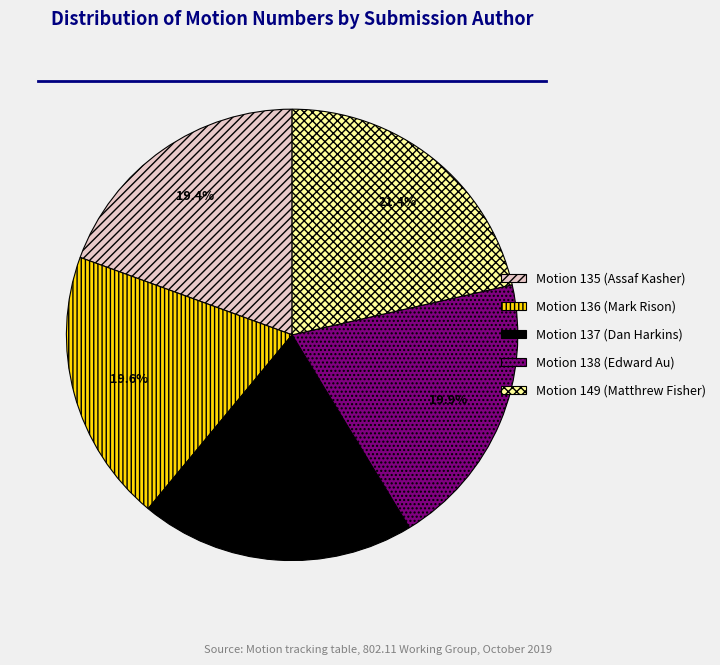

To the nearest percent, what is the average slice percentage?

20%